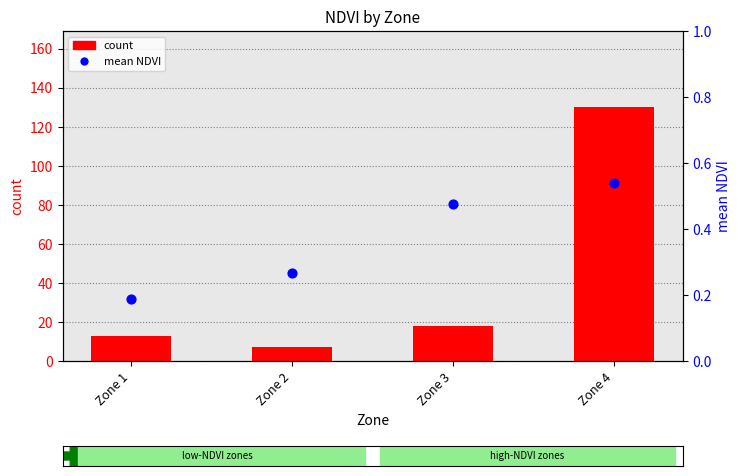

At which category is the sum across all series the highest?

Zone 4